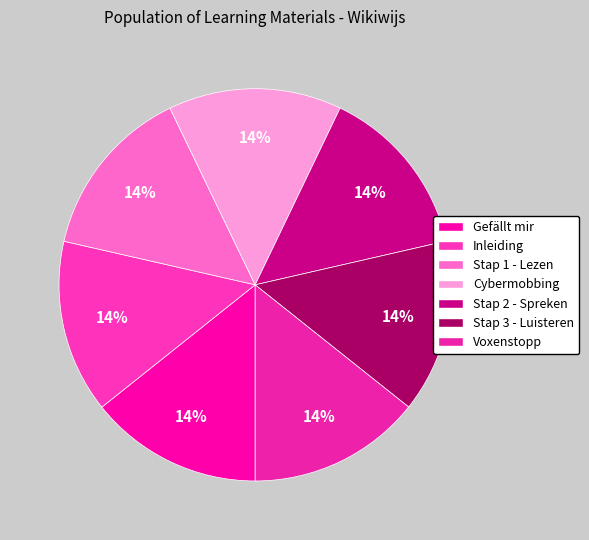

Approximately how many times larger is the value at Cybermobbing compared to Stap 1 - Lezen?

1.0